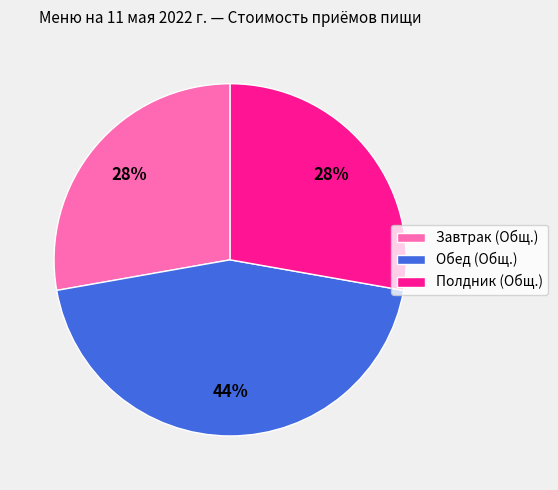

The Обед (Общ.) slice represents 30% of the pie. True or false?

False